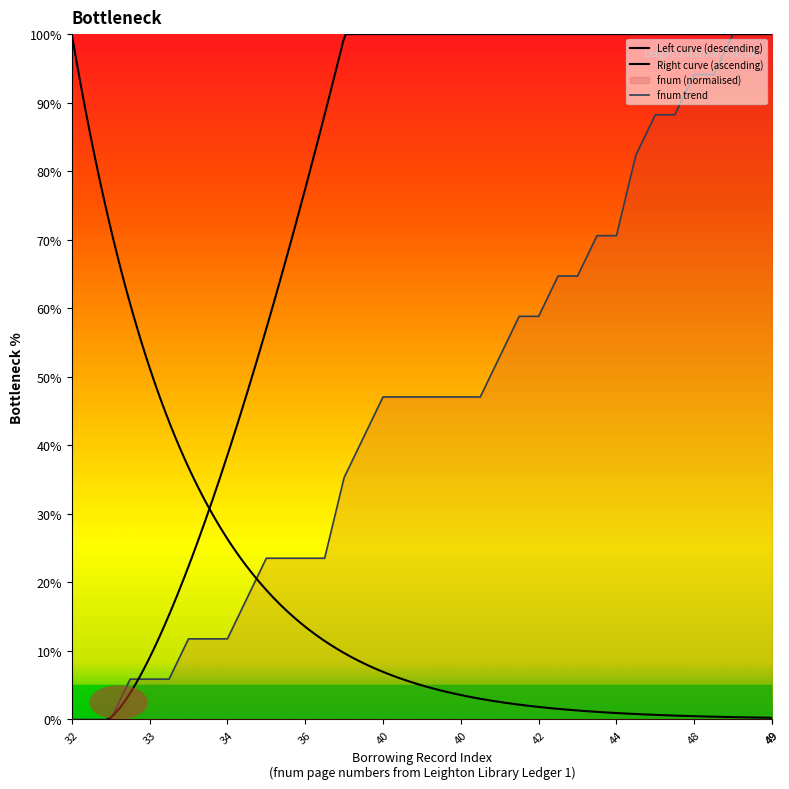

True or false: the data has more than 0 interior local peaks.

False